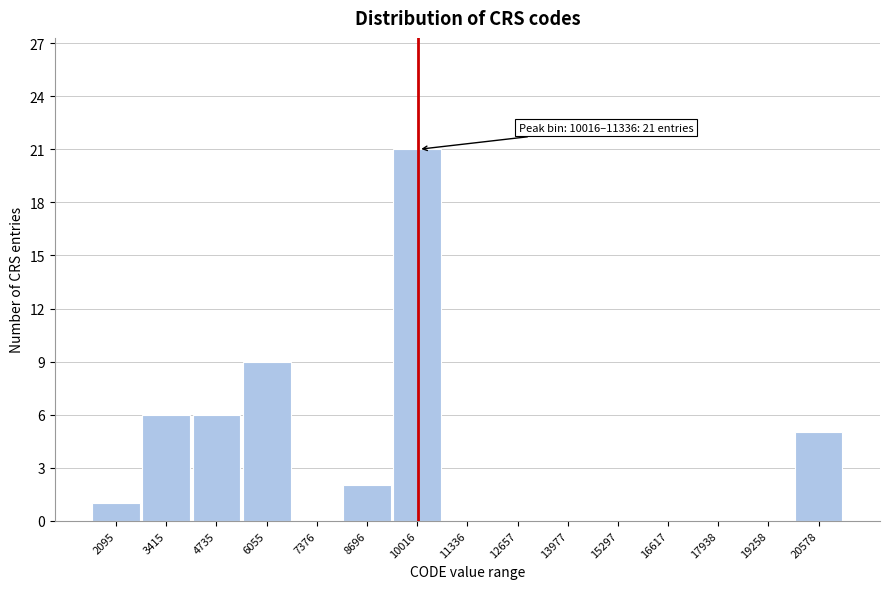

Reading left to right, what are all the values shown in this chart?

2095=1	3415=6	4735=6	6055=9	7376=0	8696=2	10016=21	11336=0	12657=0	13977=0	15297=0	16617=0	17938=0	19258=0	20578=5